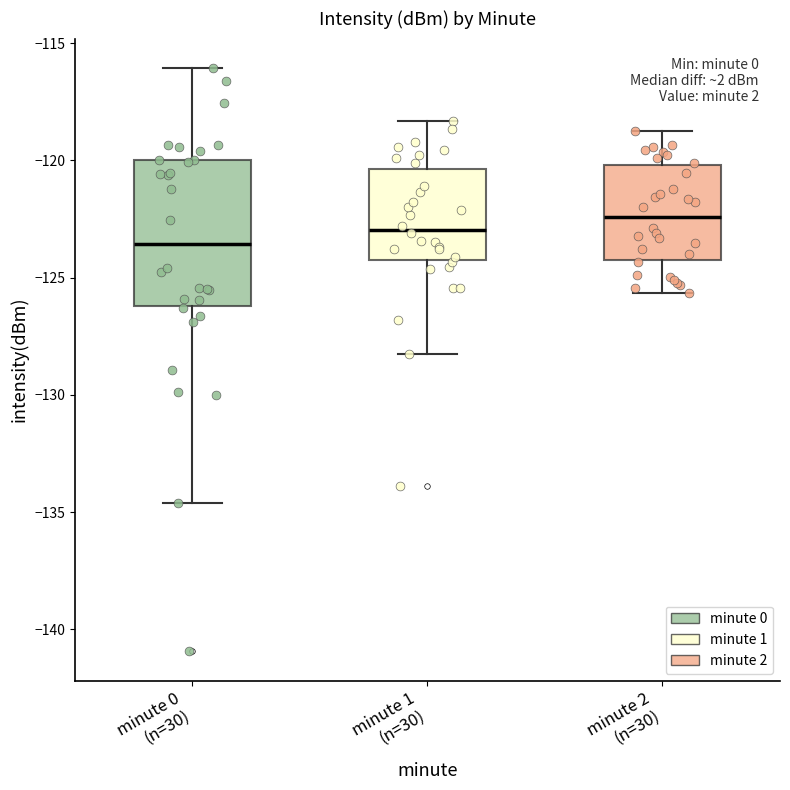

Where is the lower edge of the box for minute 0 (n=30) on the y-axis? The values are not printed on the chart, so give them approximately, as read against the axis.

-126.0